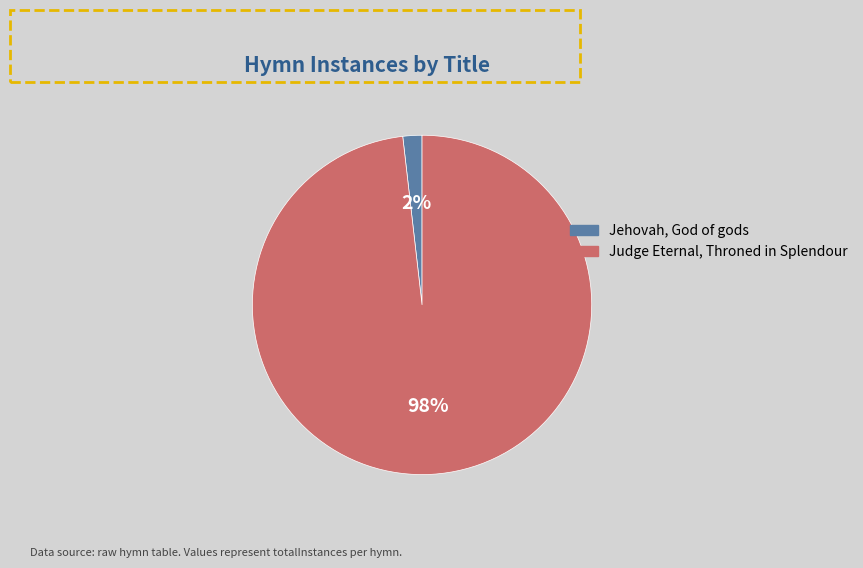

To the nearest percent, what percentage of the pie is Judge Eternal, Throned in Splendour?

98%